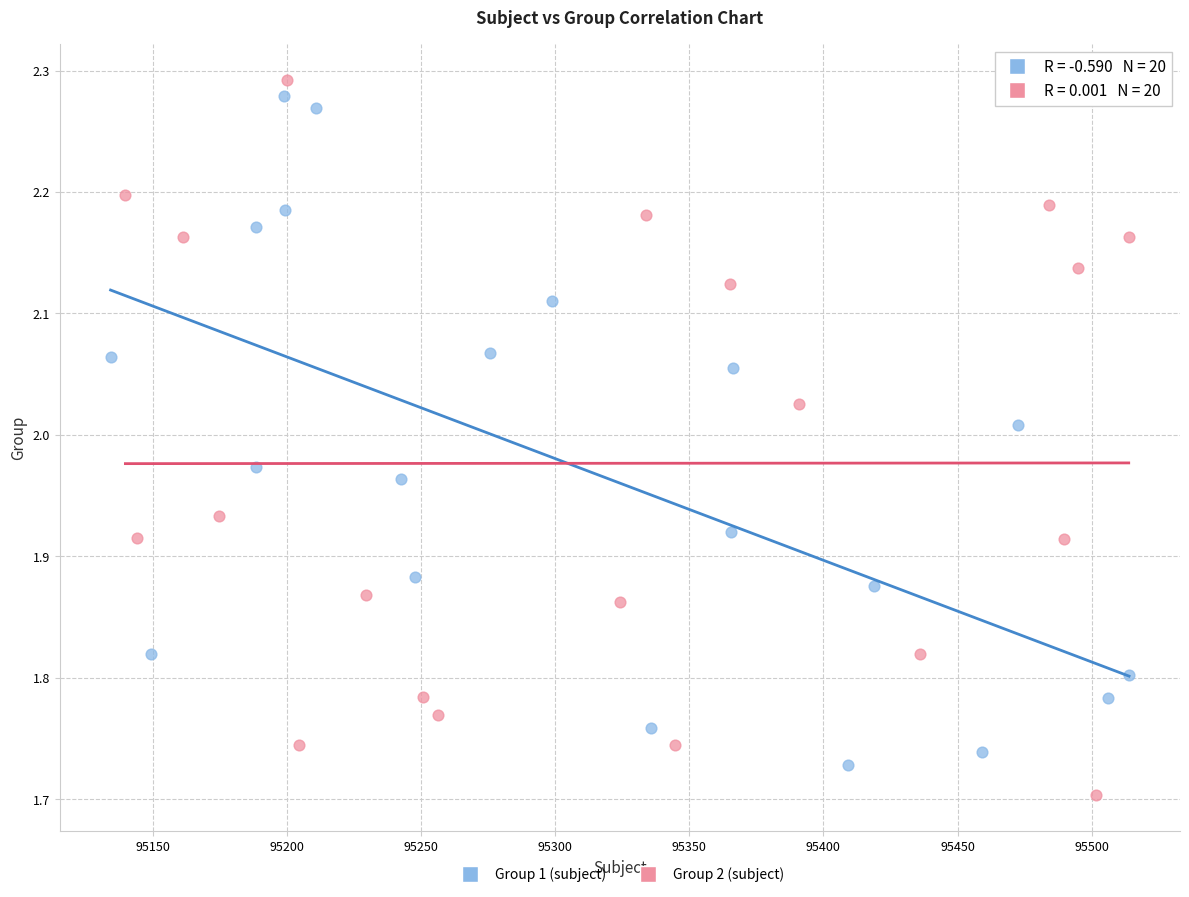

What are all the series names shown in the legend?

Group 1 (subject), Group 2 (subject)